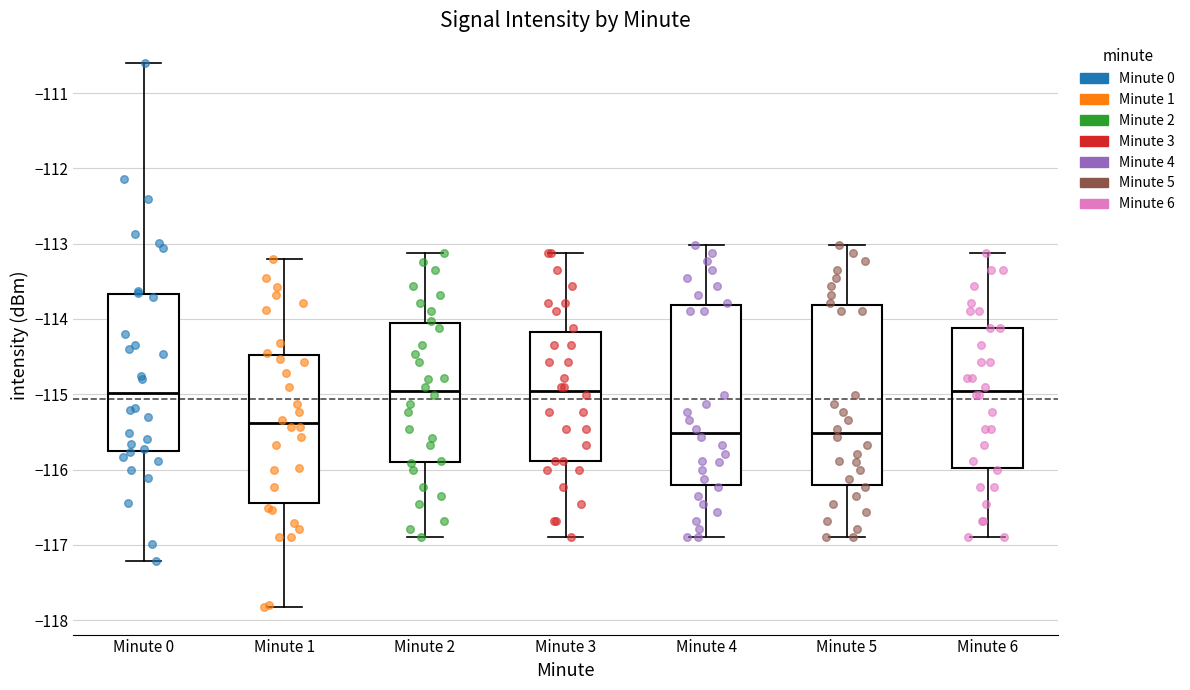

Reading left to right, transcribe this box plot: for each box, give where its median line is, the range the box spans, and where its two whiskers end, as read against the y-axis. The values are not printed on the chart, so give them approximately, as read against the axis.

Minute 0: median -115.0, box -115.8 to -113.7, whiskers -117.2 to -110.6
Minute 1: median -115.4, box -116.4 to -114.5, whiskers -117.8 to -113.2
Minute 2: median -115.0, box -115.9 to -114.0, whiskers -116.9 to -113.1
Minute 3: median -115.0, box -115.9 to -114.2, whiskers -116.9 to -113.1
Minute 4: median -115.5, box -116.2 to -113.8, whiskers -116.9 to -113.0
Minute 5: median -115.5, box -116.2 to -113.8, whiskers -116.9 to -113.0
Minute 6: median -115.0, box -116.0 to -114.1, whiskers -116.9 to -113.1